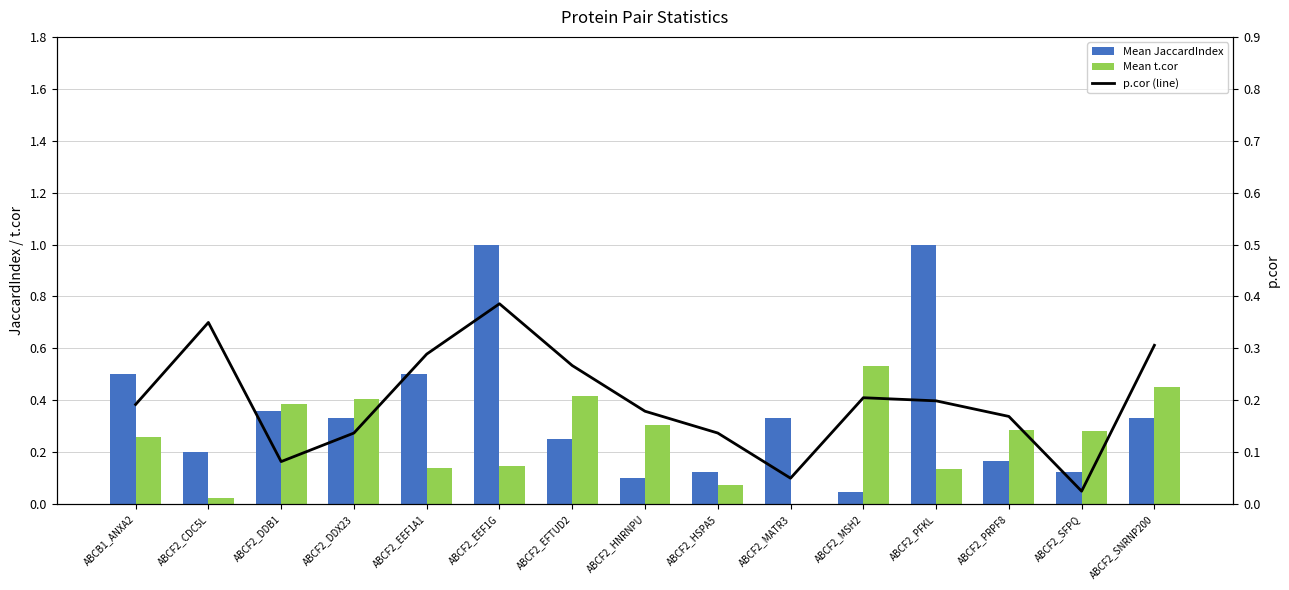

What is the total value across all series at ABCB1_ANXA2?

0.9